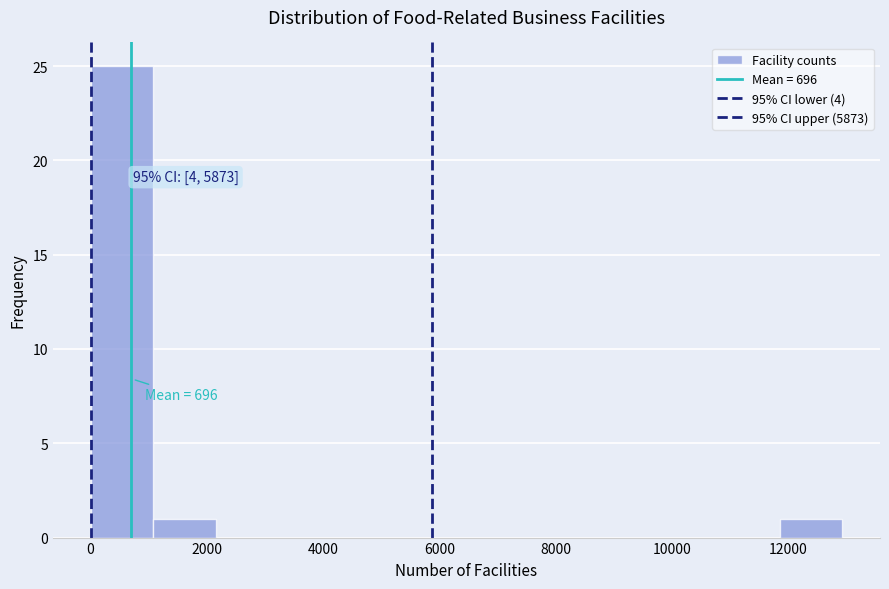

Which range on the x-axis has the tallest bar?

0 to 1000